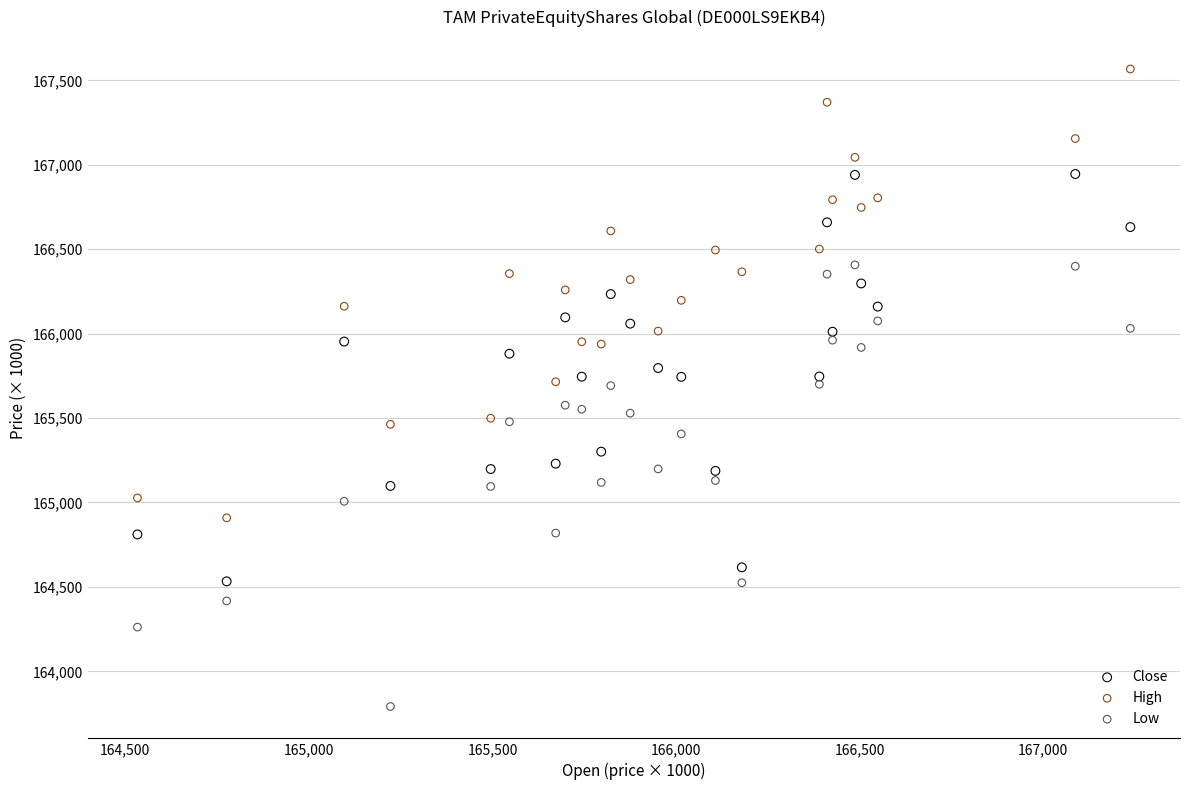

Which series reaches the minimum Y coordinate?

Low